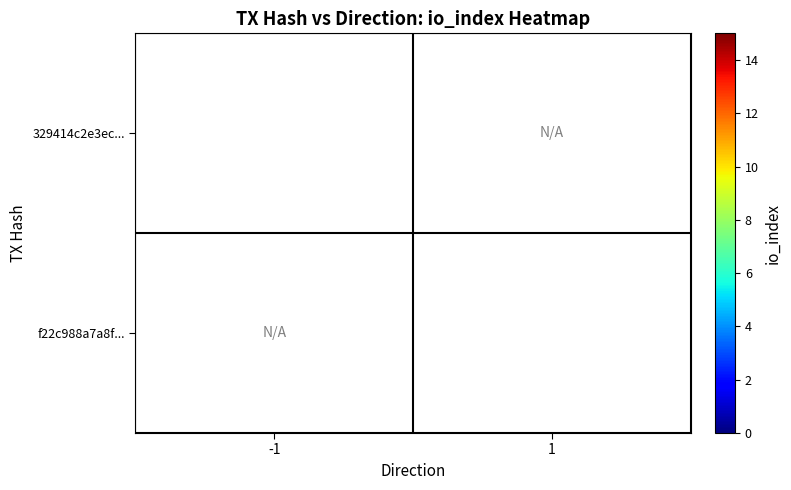

True or false: f22c988a7a8f... has a value of 7 at 1.

True